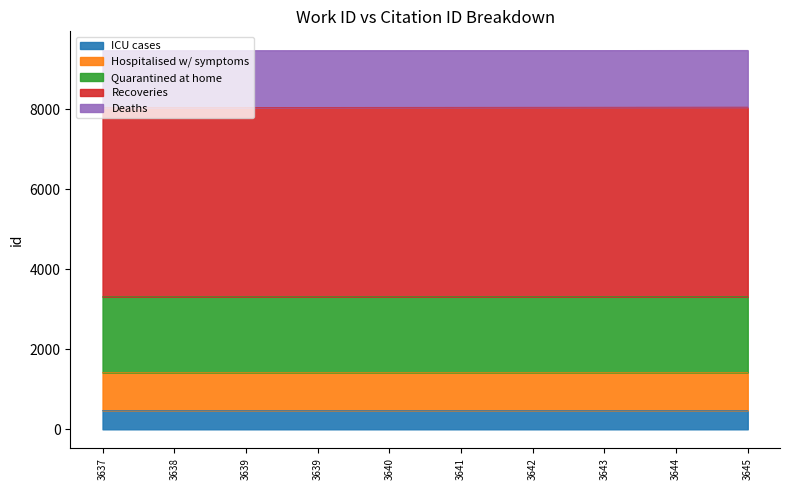

Which label corresponds to the smallest value in the chart?

3637